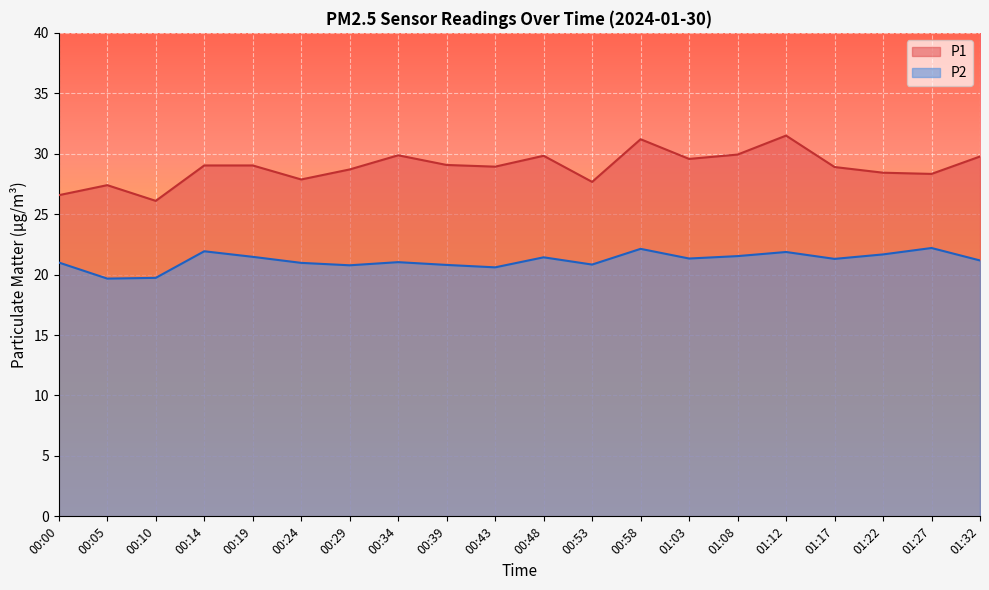

What is the value of the P1 point at the 12th from the left?

27.7